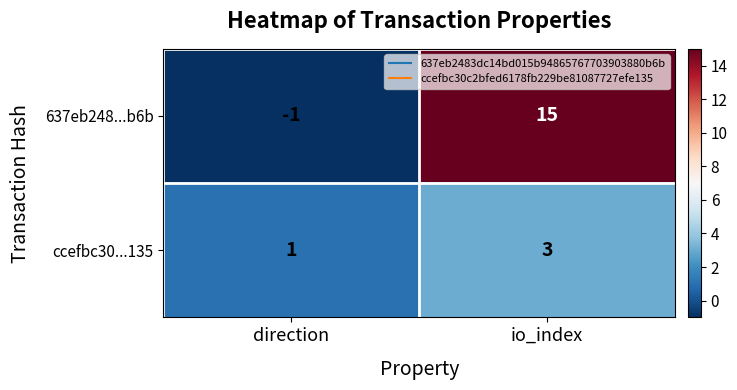

What is the sum of all 637eb248...b6b values?

14